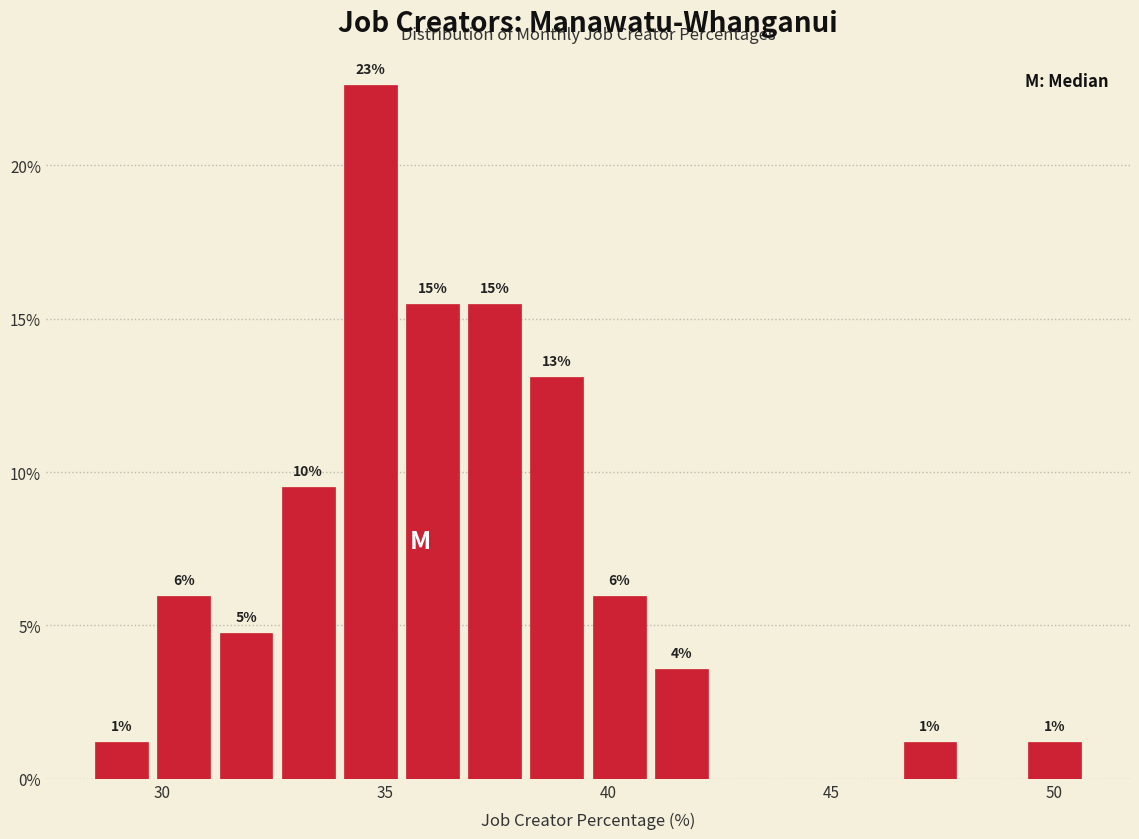

Read against the x-axis, roughly where is the centre of the tallest bar?

34.5